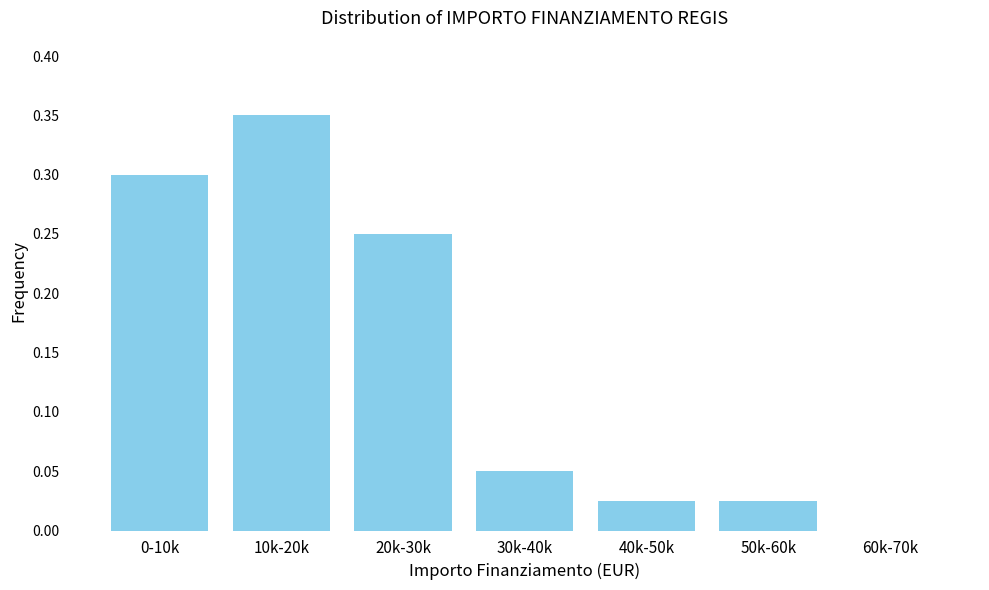

Between 10k-20k and 50k-60k, which is larger?

10k-20k